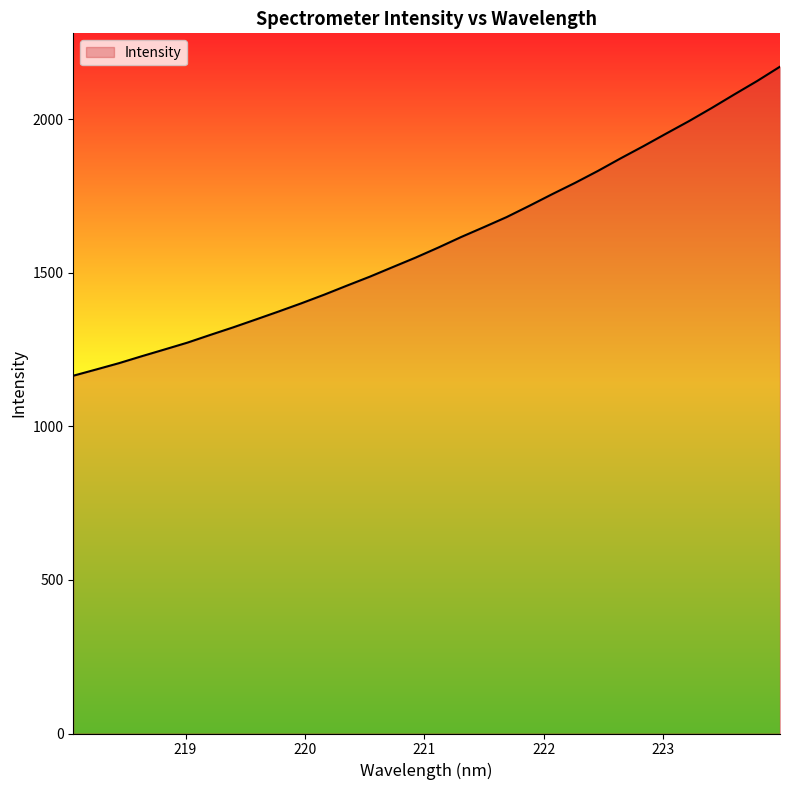

How many values are below 1582?

16